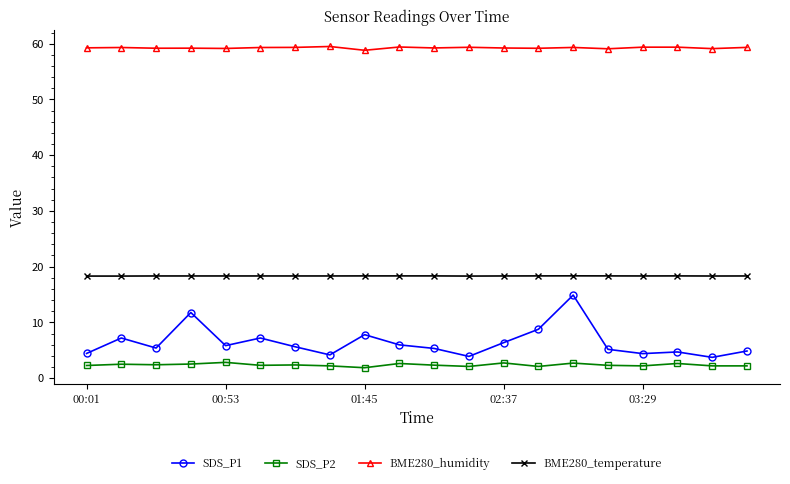

True or false: BME280_humidity and BME280_temperature intersect in this chart.

False